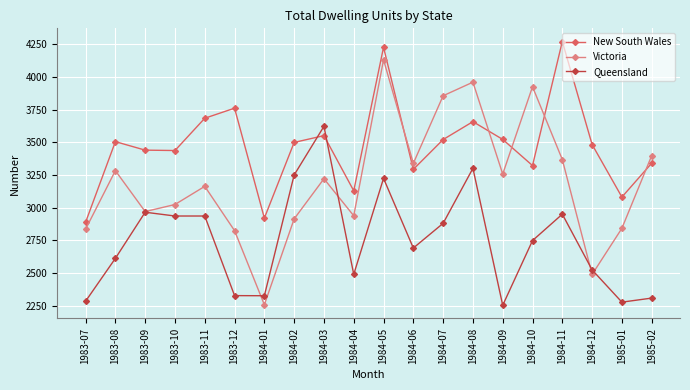

Which series changed the most between 1984-05 and 1984-06?

New South Wales